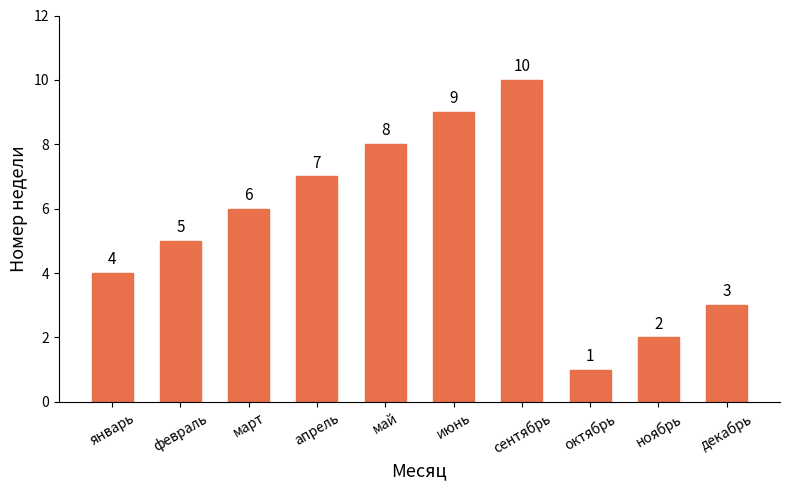

What is the label of the 9th bar from the left?

ноябрь